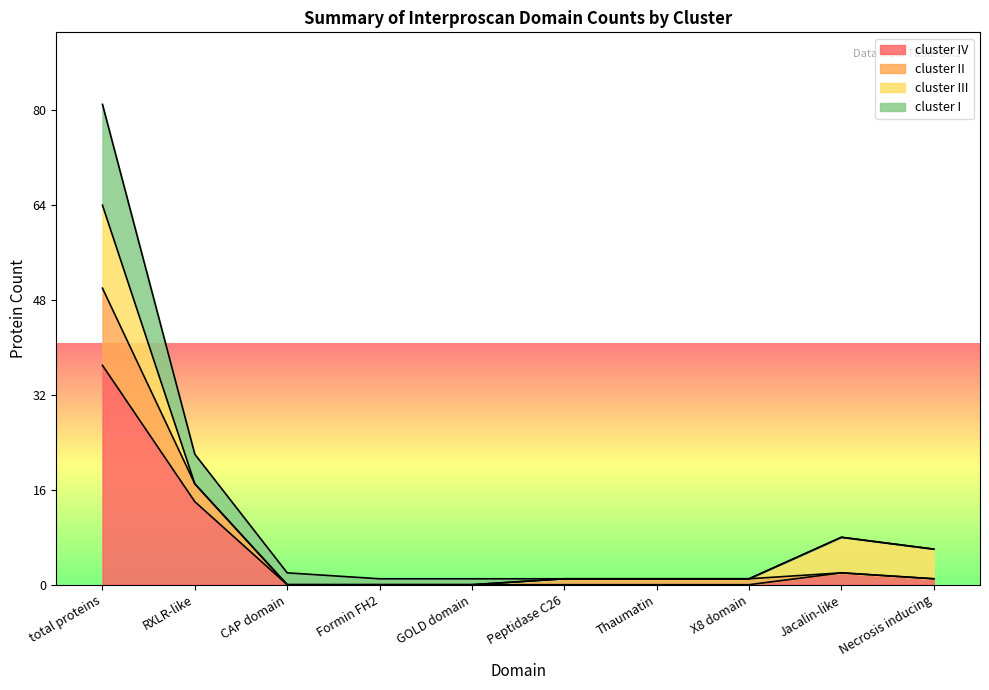

Does the chart display data point markers on the line(s)?

No